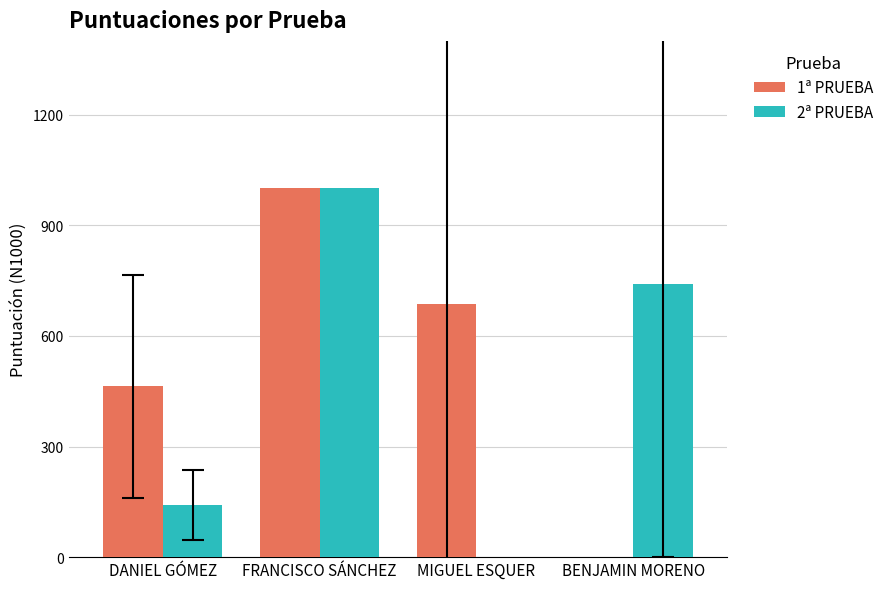

Count the number of categories in the chart.

4